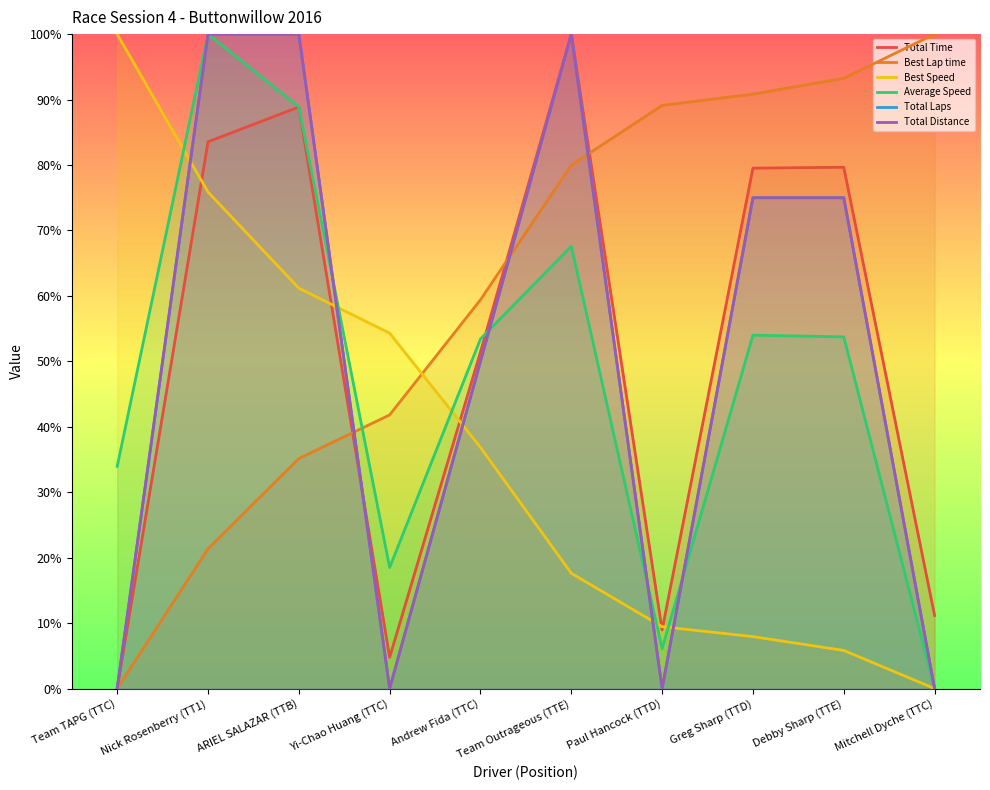

At which label does Total Laps first exceed 75?

Nick Rosenberry (TT1)